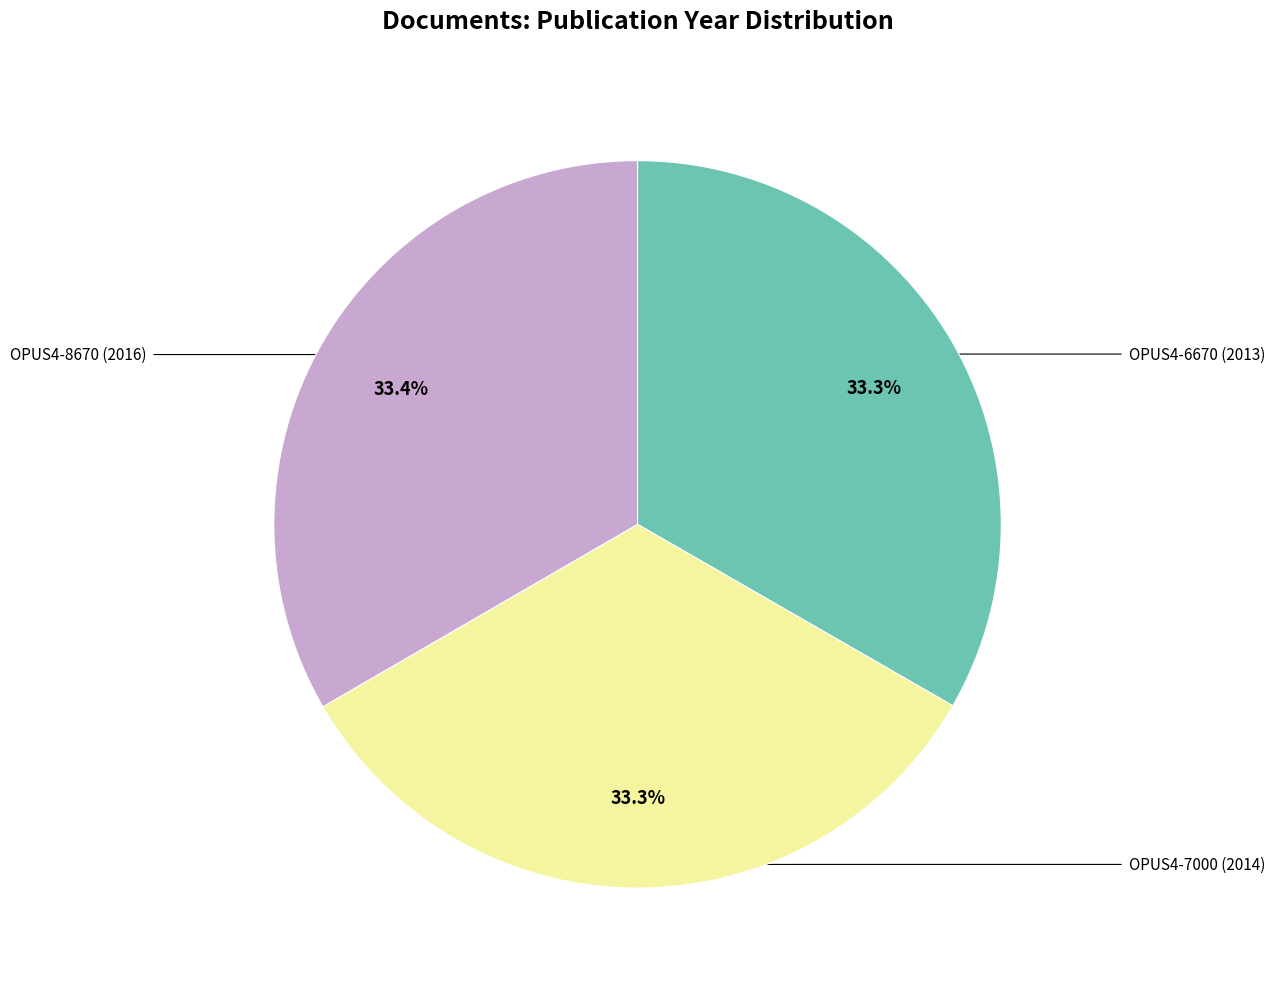

What is the ratio of the value at OPUS4-6670 to the value at OPUS4-8670?

1.0